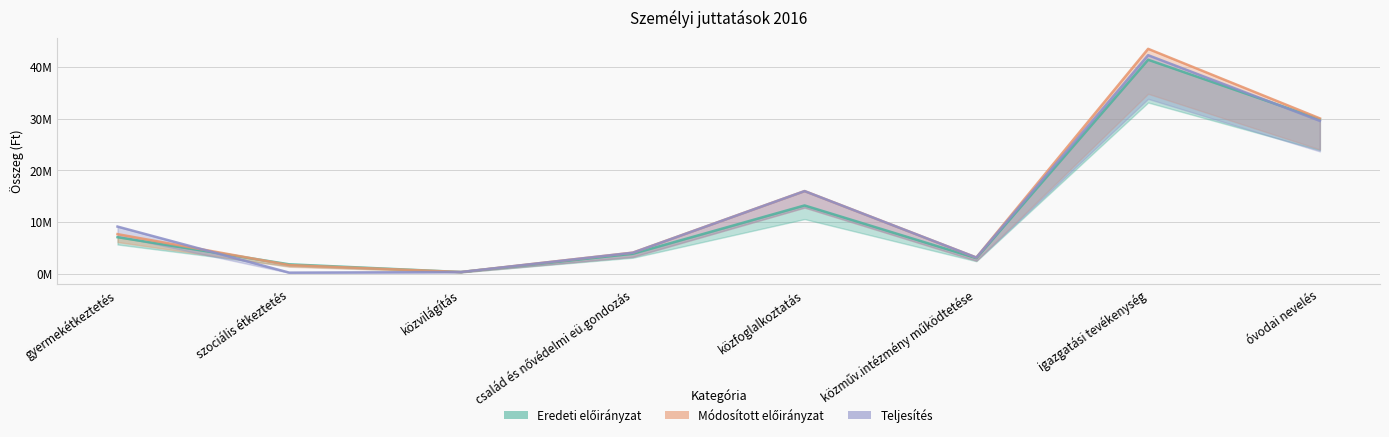

How many interior local peaks does the Eredeti előirányzat series have?

2